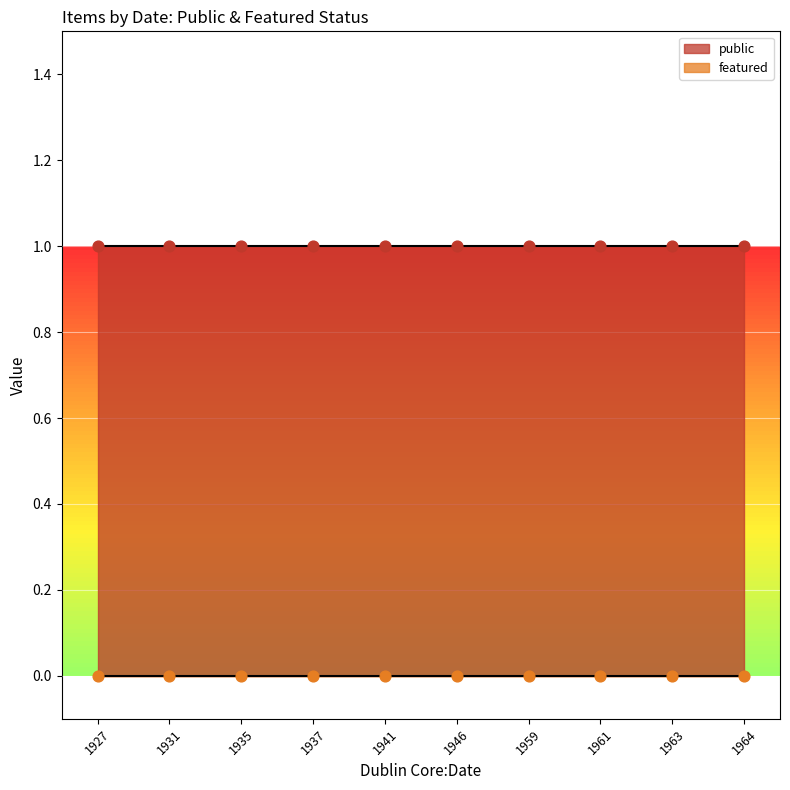

At how many categories does at least one series exceed 0?

10